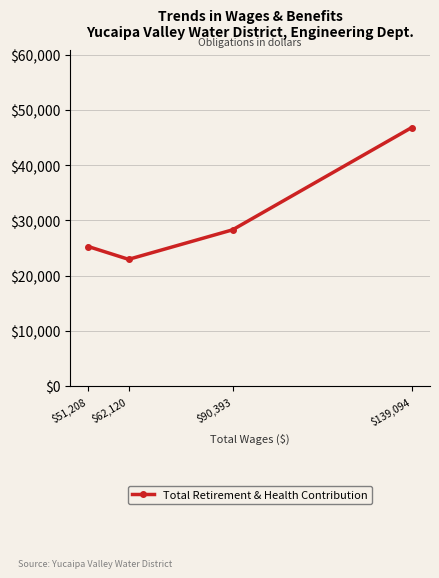

What is the change in value from $62,120 to $51,208?

+2304